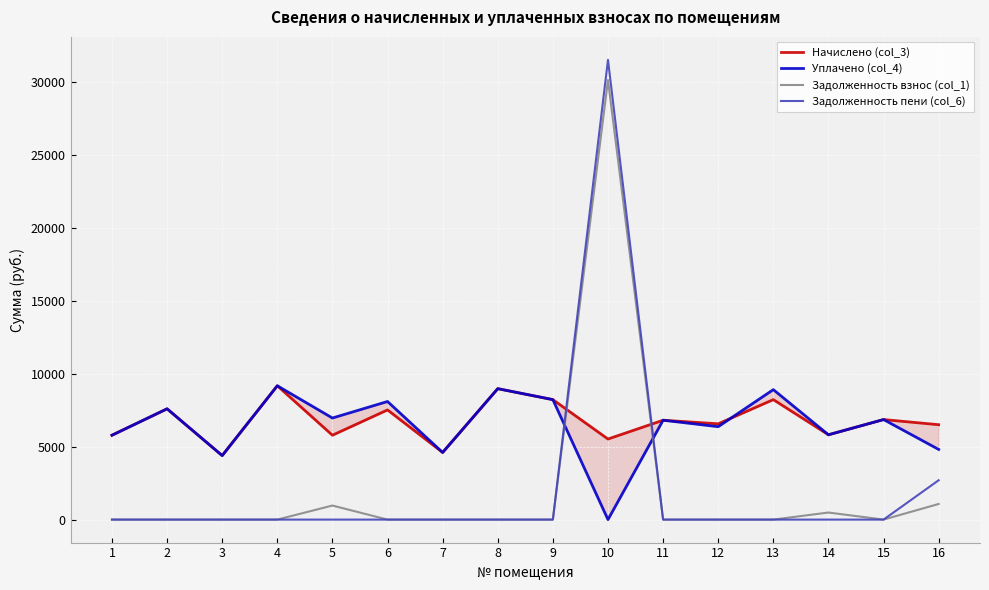

Rank the series at 1 from lowest to highest value.

Задолженность взнос (col_1), Задолженность пени (col_6), Начислено (col_3), Уплачено (col_4)